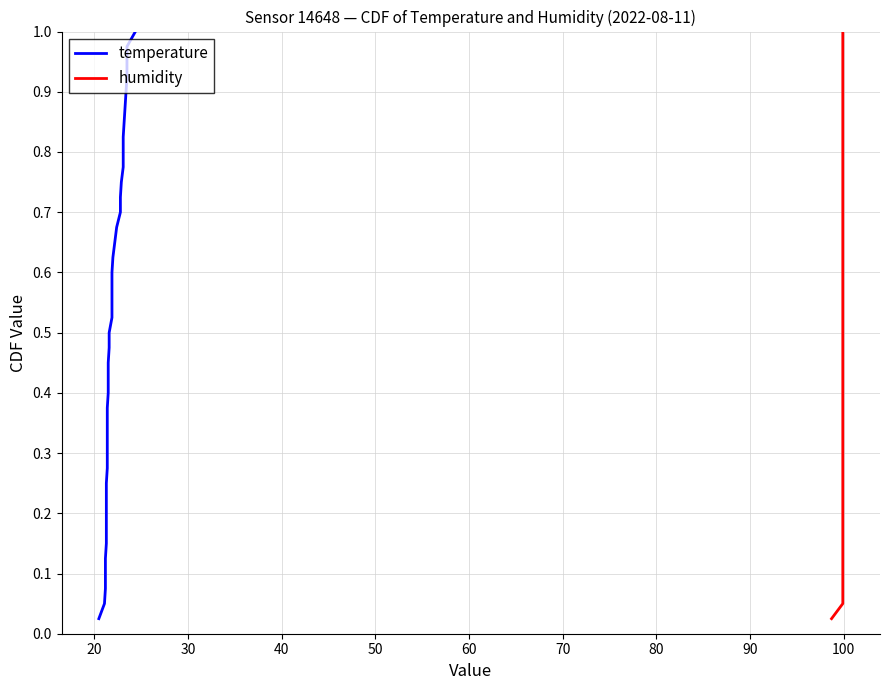

What is the maximum value for temperature?

1.0